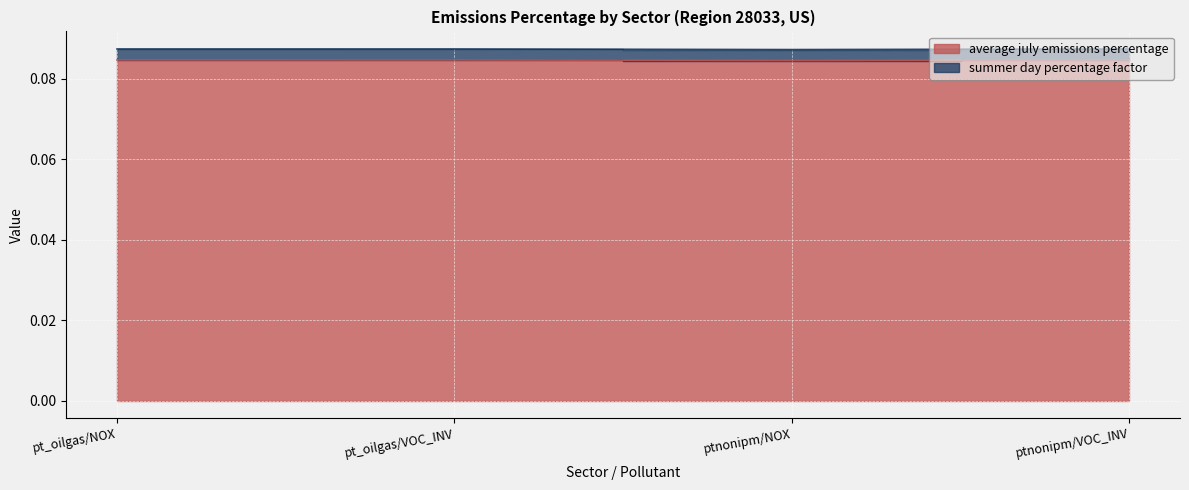

What position from the left is pt_oilgas/VOC_INV?

2